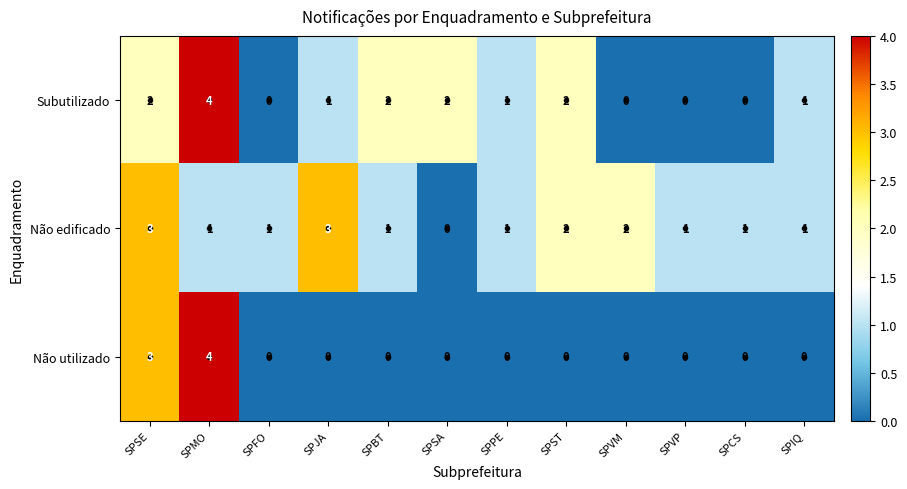

Which series has the largest total across all categories?

Não edificado